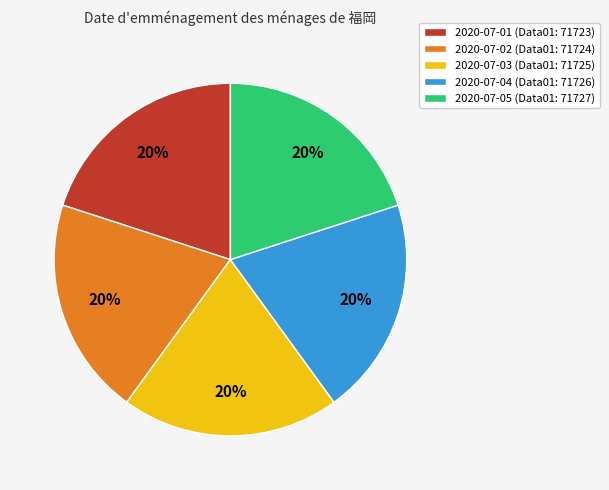

Does any single category account for the majority?

No